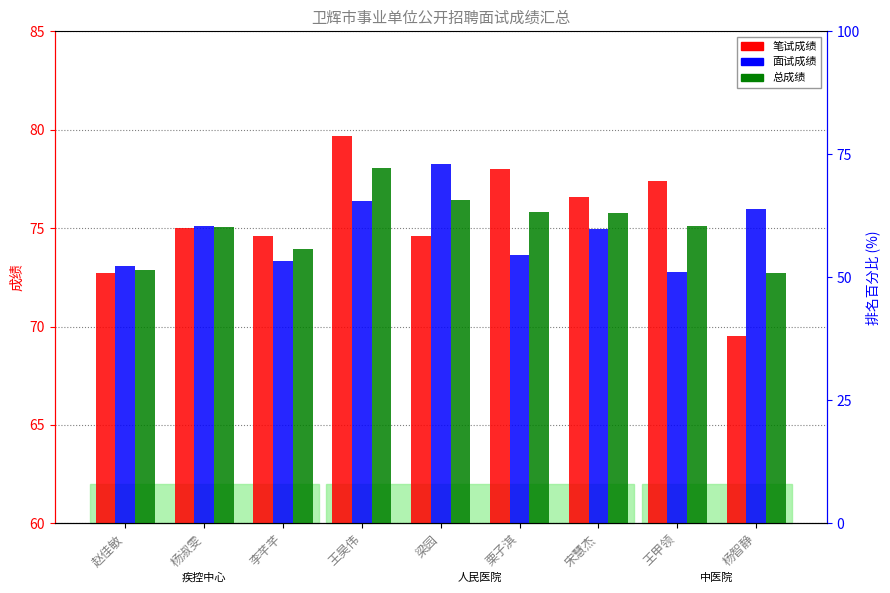

What position from the left is 宋慧杰?

7